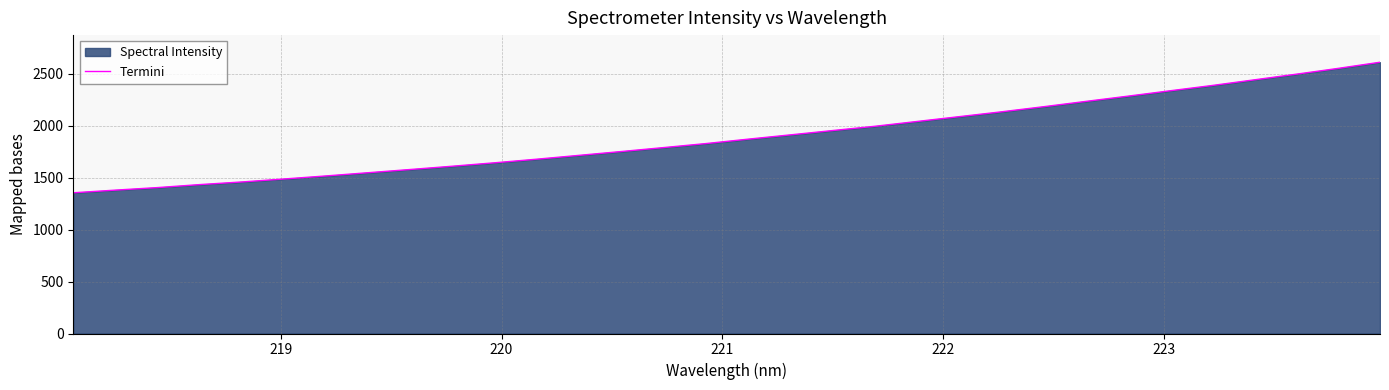

Count the number of data series in this chart.

1